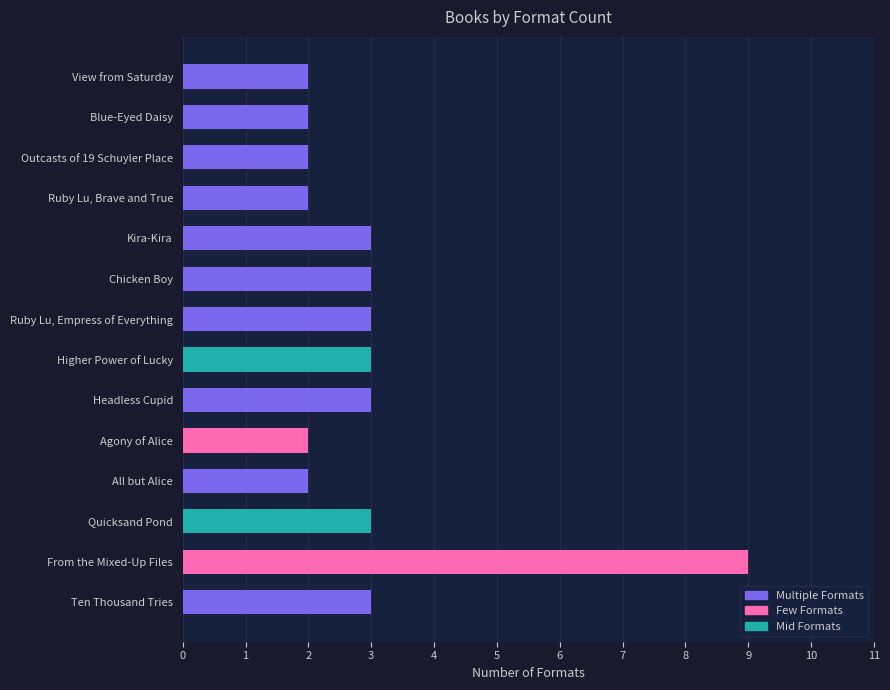

What is the sum of all values?

42